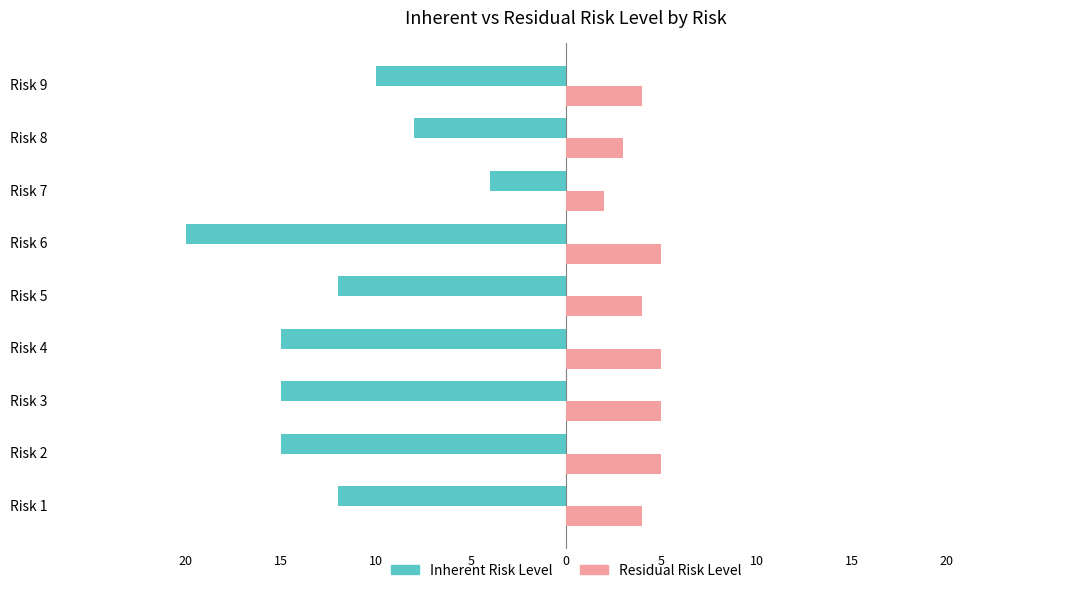

What are all the series names shown in the legend?

Inherent Risk Level, Residual Risk Level